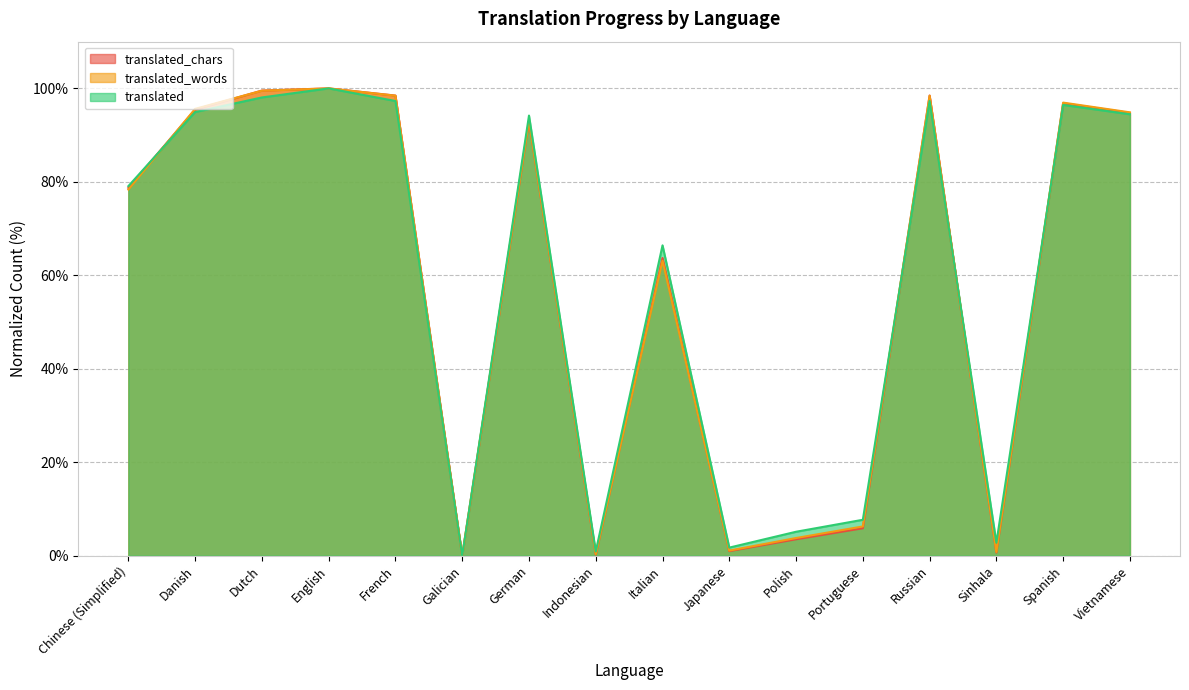

What is the label of the 14th point from the left?

Sinhala